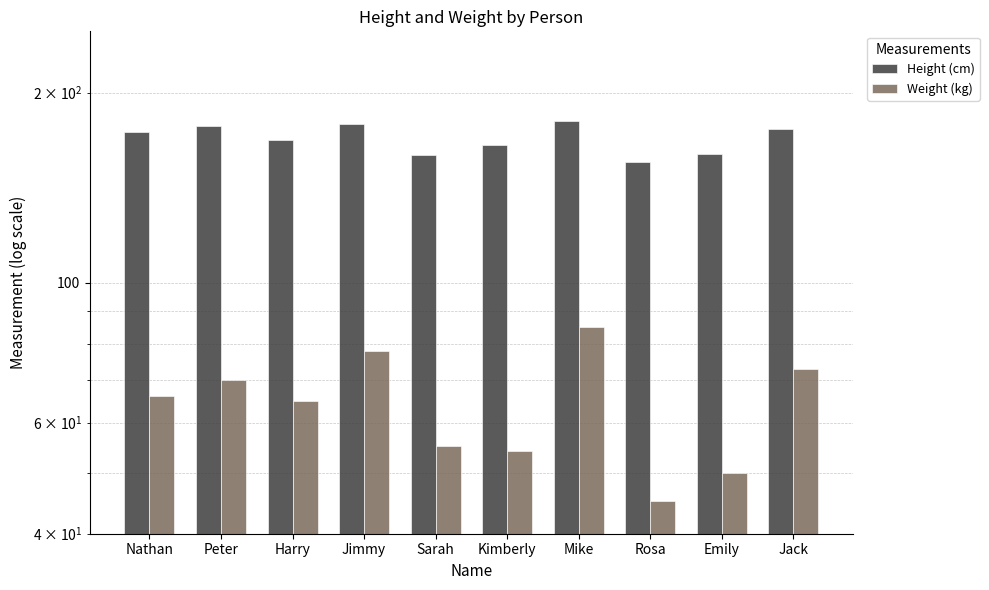

What is the maximum value for Weight (kg)?

85